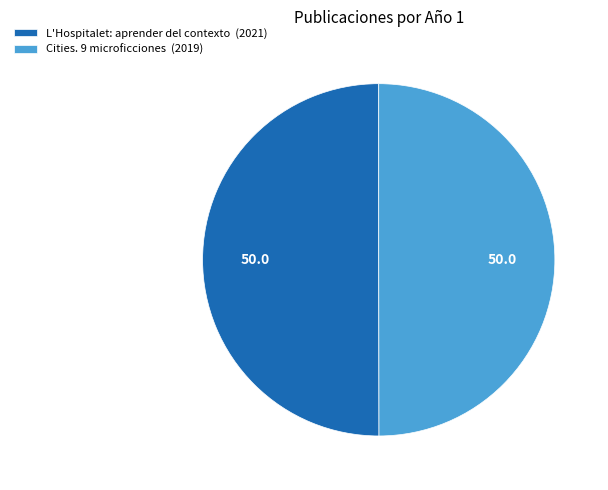

What is the ratio of the value at L'Hospitalet: aprender del contexto (2021) to the value at Cities. 9 microficciones (2019)?

1.0